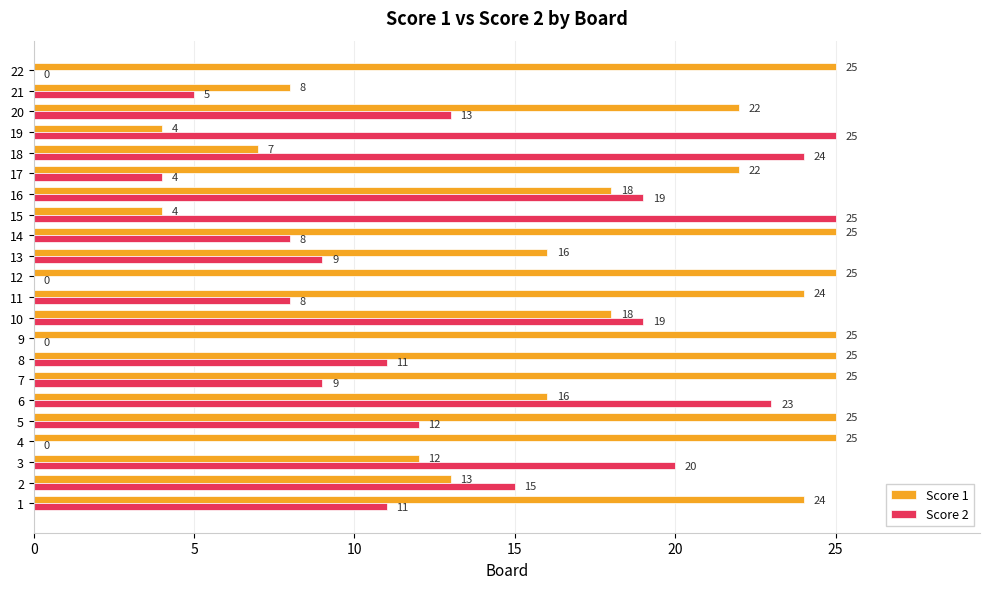

How many categories are shown in the chart?

22